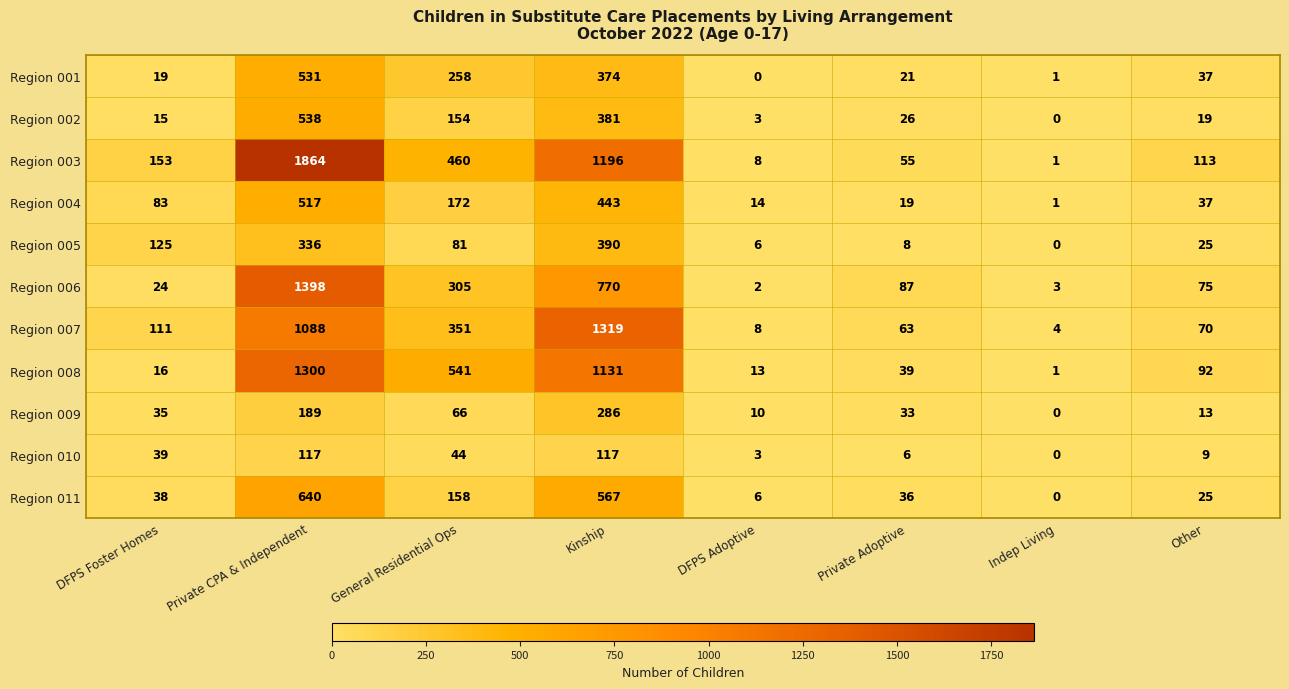

At which label does Region 005 reach its minimum?

Indep Living